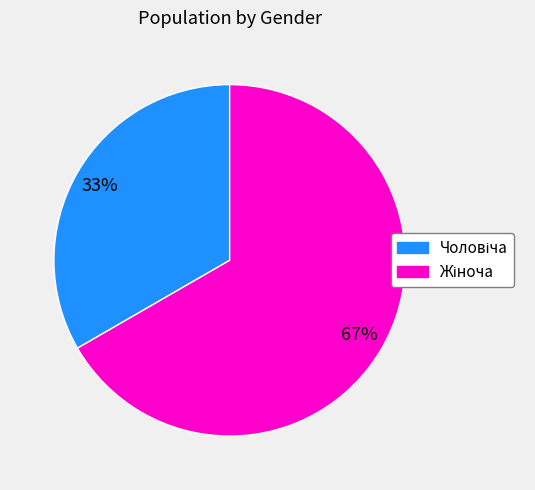

Is there any slice that represents more than half of the pie?

Yes